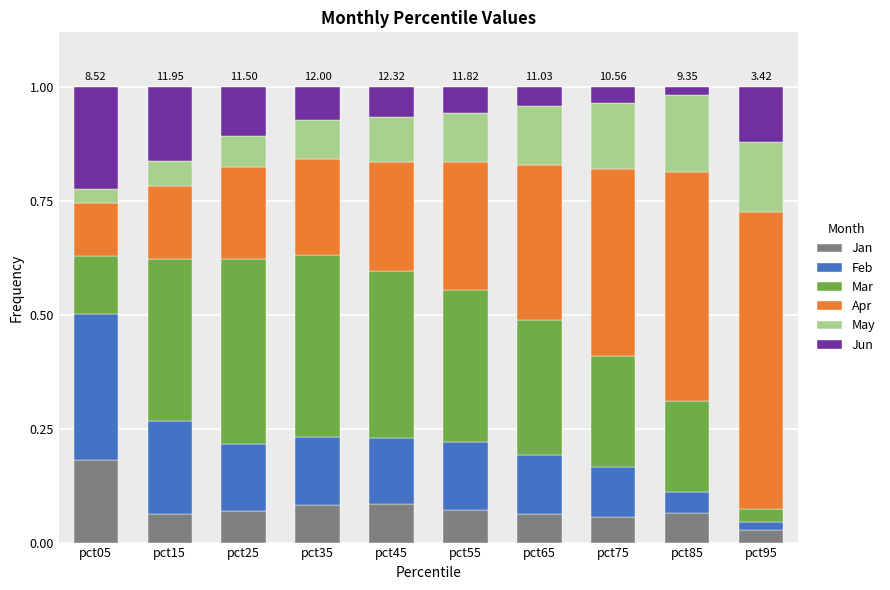

How many bars are there in total?

10